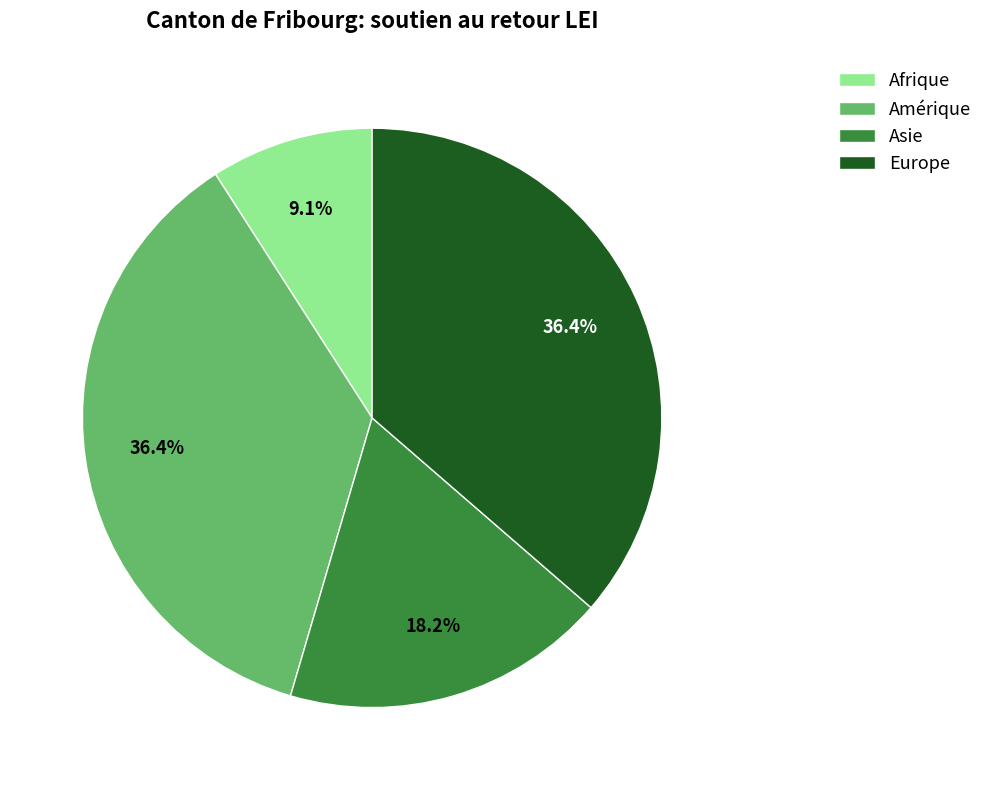

Is it true that Amérique is 36% of the pie?

True